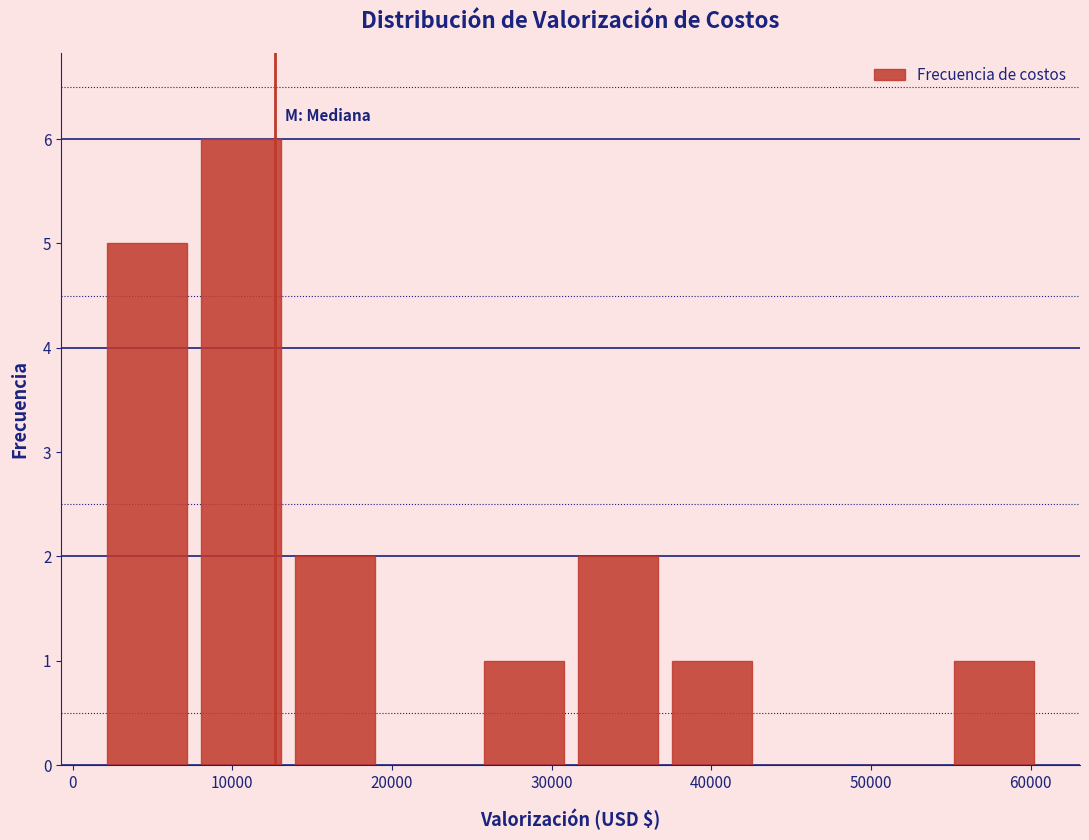

Reading left to right, list every bar in this chart as the range it spans on the x-axis followed by its height. Neither the bar edges nor the heights are printed on the chart, so give them approximately, as read against the axes.

2000 to 8000: 5
8000 to 14000: 6
14000 to 19000: 2
19000 to 25000: 0
25000 to 31000: 1
31000 to 37000: 2
37000 to 43000: 1
43000 to 49000: 0
49000 to 55000: 0
55000 to 61000: 1